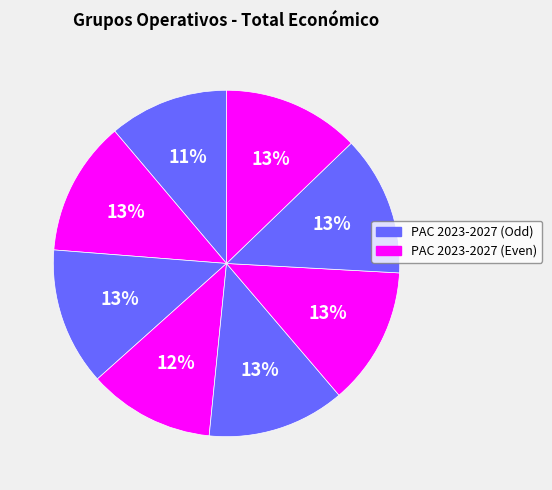

How many slices are in this pie chart?

8